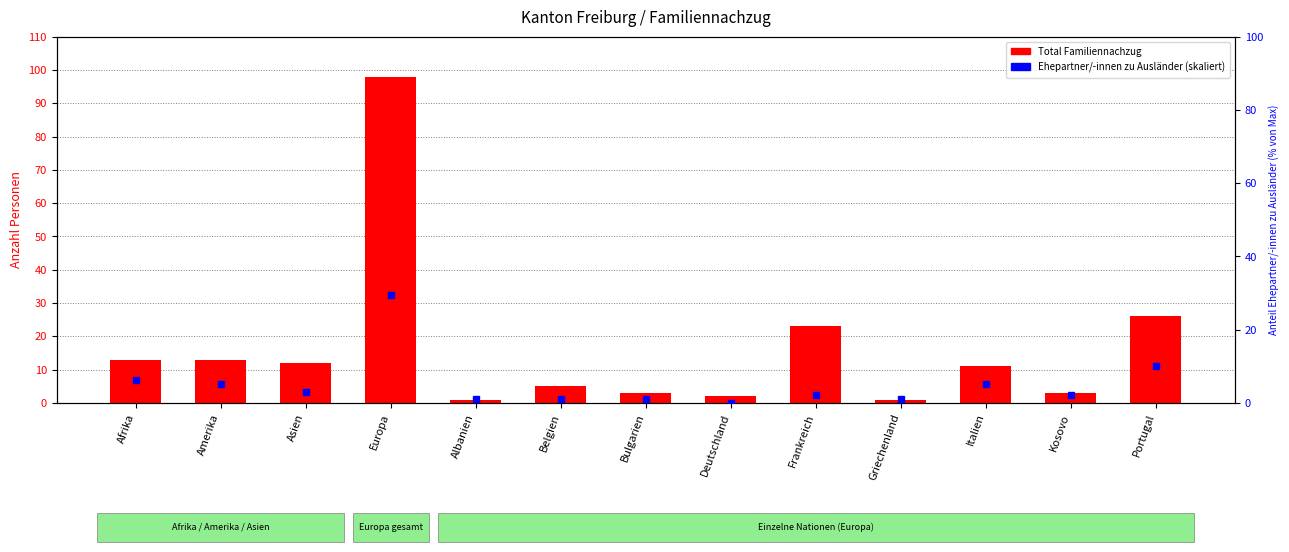

Reading left to right, list all the values displayed in this chart.

Total (Familiennachzug): 13.0	13.0	12.0	98.0	1.0	5.0	3.0	2.0	23.0	1.0	11.0	3.0	26.0
Ehepartner/-innen (zu Ausländer, skaliert): 6.1	5.1	3.1	29.6	1.0	1.0	1.0	0.0	2.0	1.0	5.1	2.0	10.2